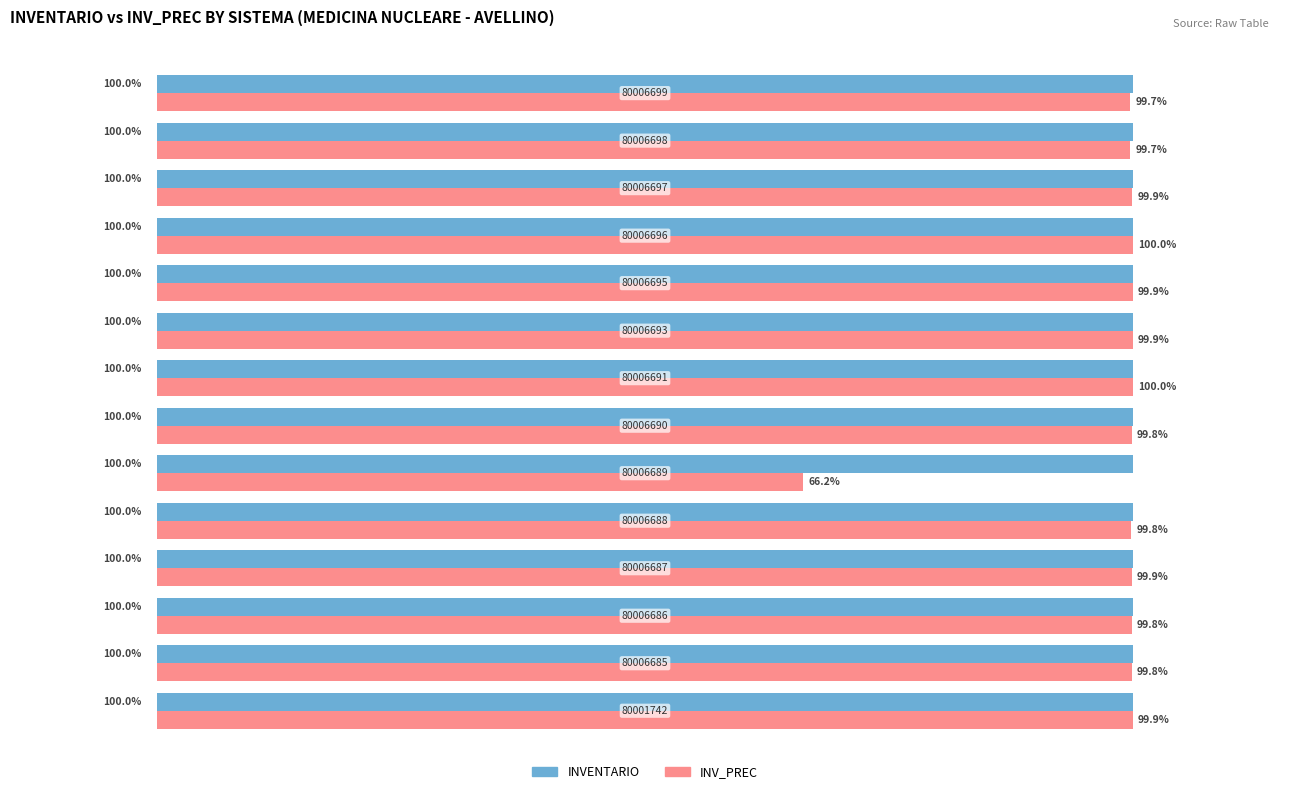

Rank the series by their average value, from lowest to highest.

INV_PREC, INVENTARIO